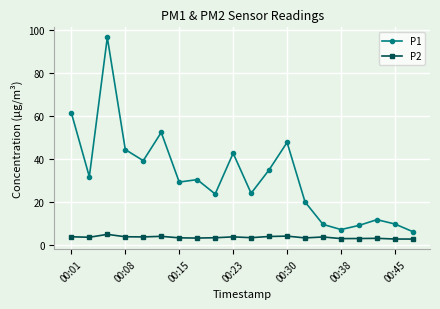

What is the difference between the maximum and second lowest values in the P1 series?

89.3